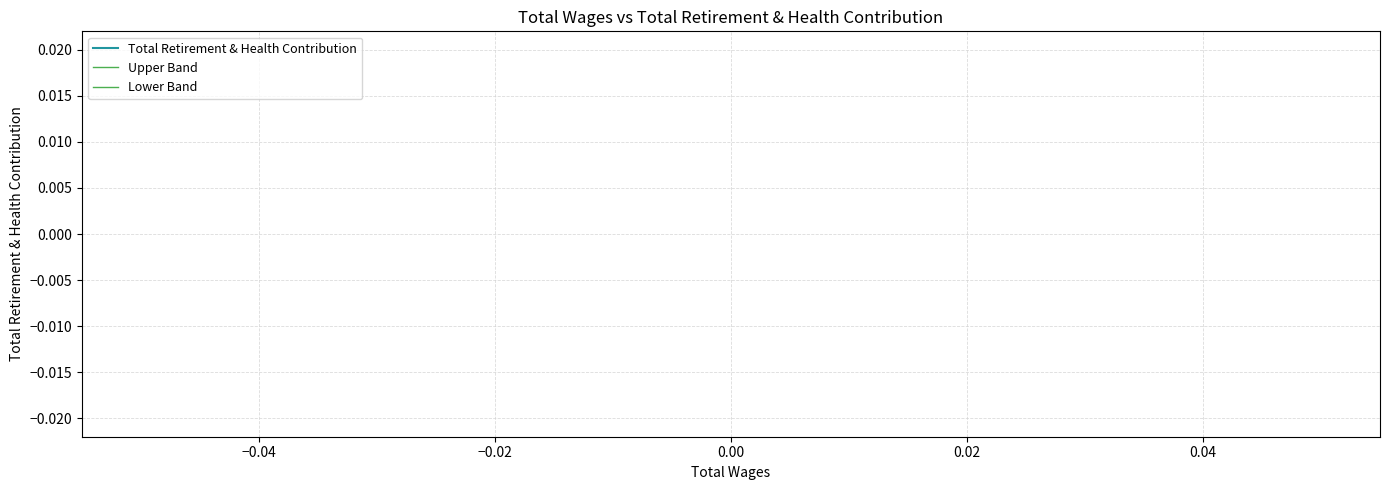

True or false: Total Retirement & Health Contribution has more than 1 interior local peaks.

False